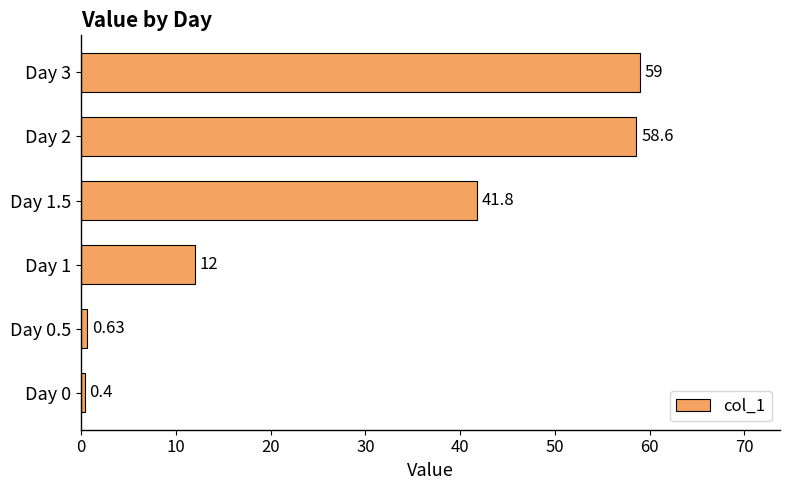

List the labels in order of value, largest first.

Day 3, Day 2, Day 1.5, Day 1, Day 0.5, Day 0